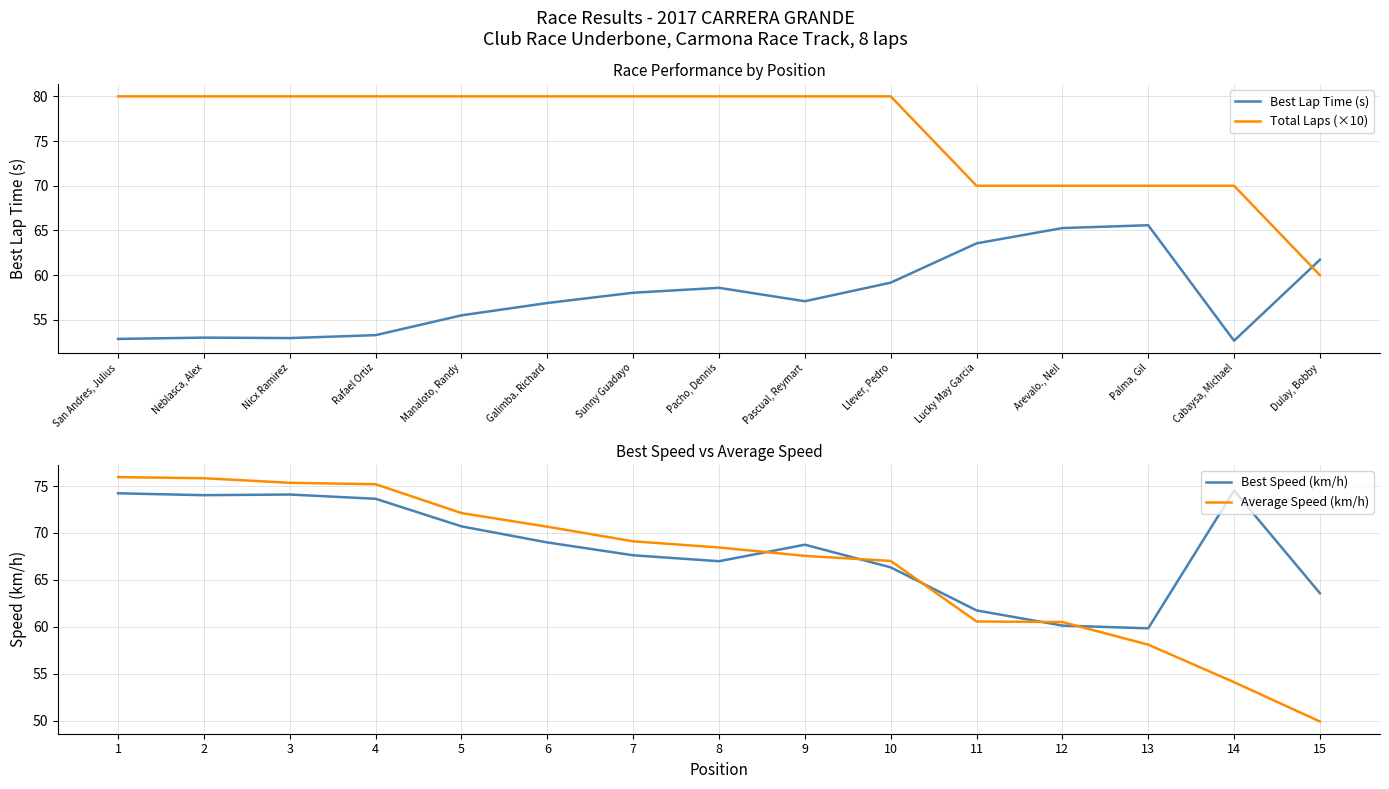

What is the sum of the Total Laps (×10) values at Llever, Pedro and Nicx Ramirez?

160.0